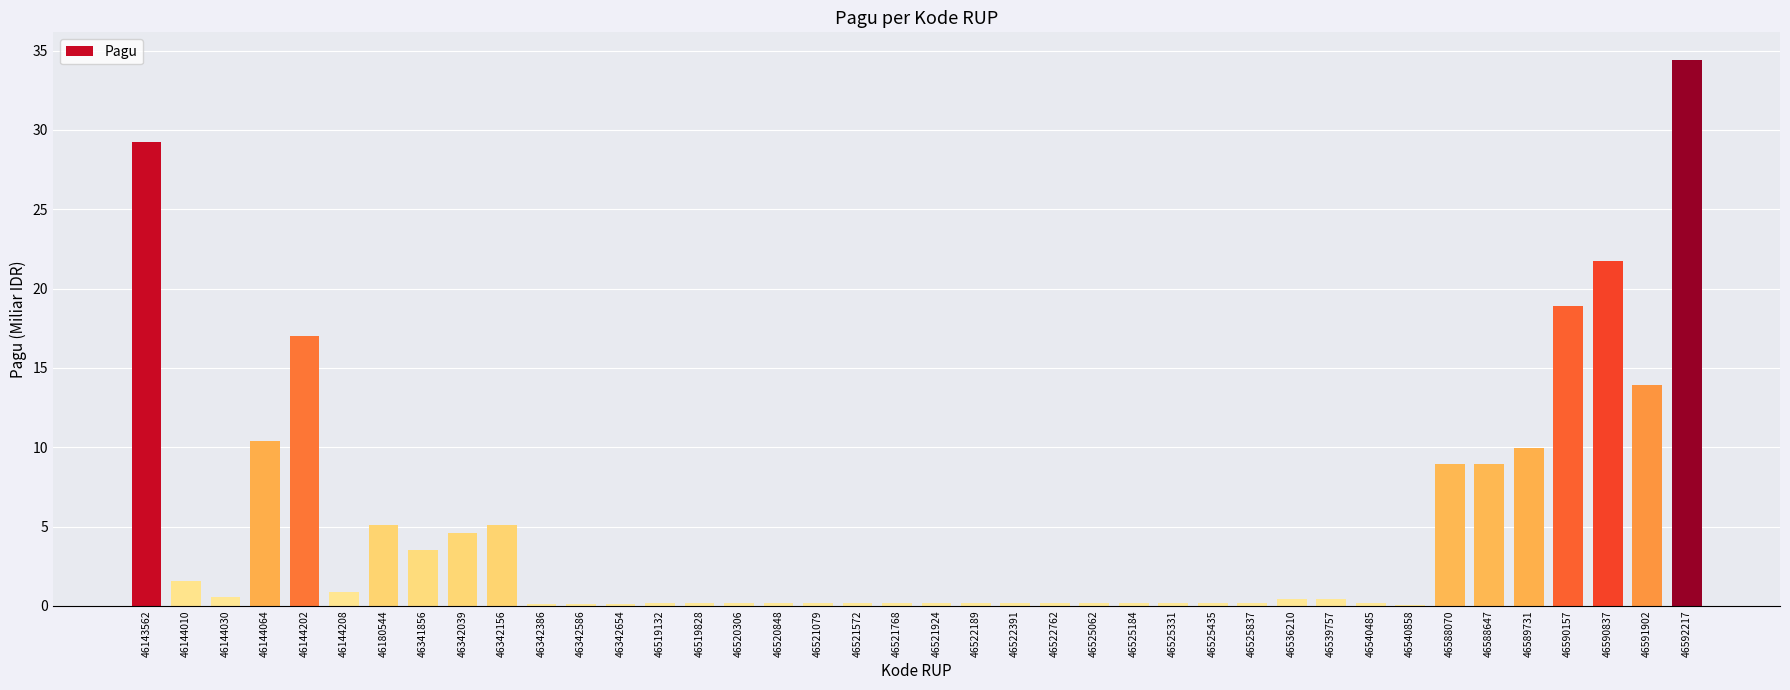

What is the sum of all values?

198.7